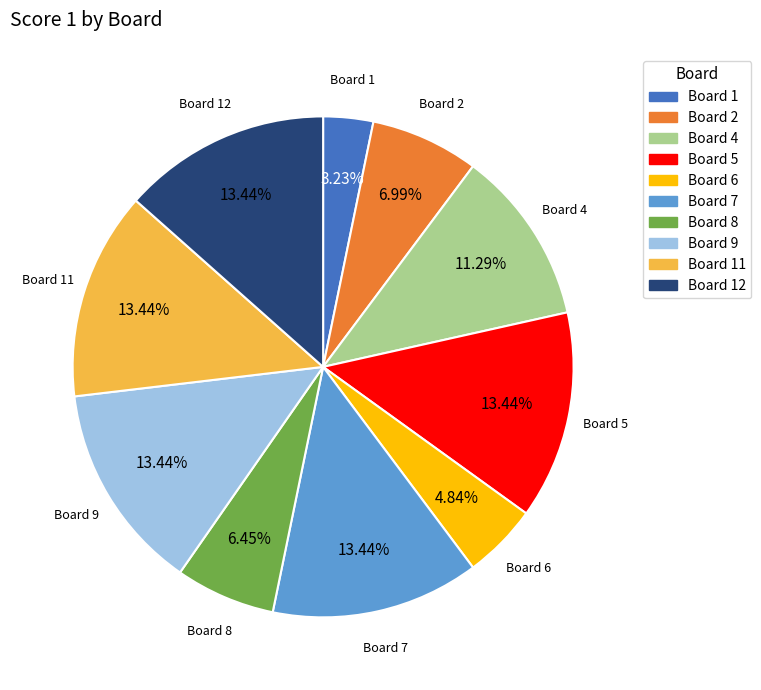

Count the number of slices in the pie.

10